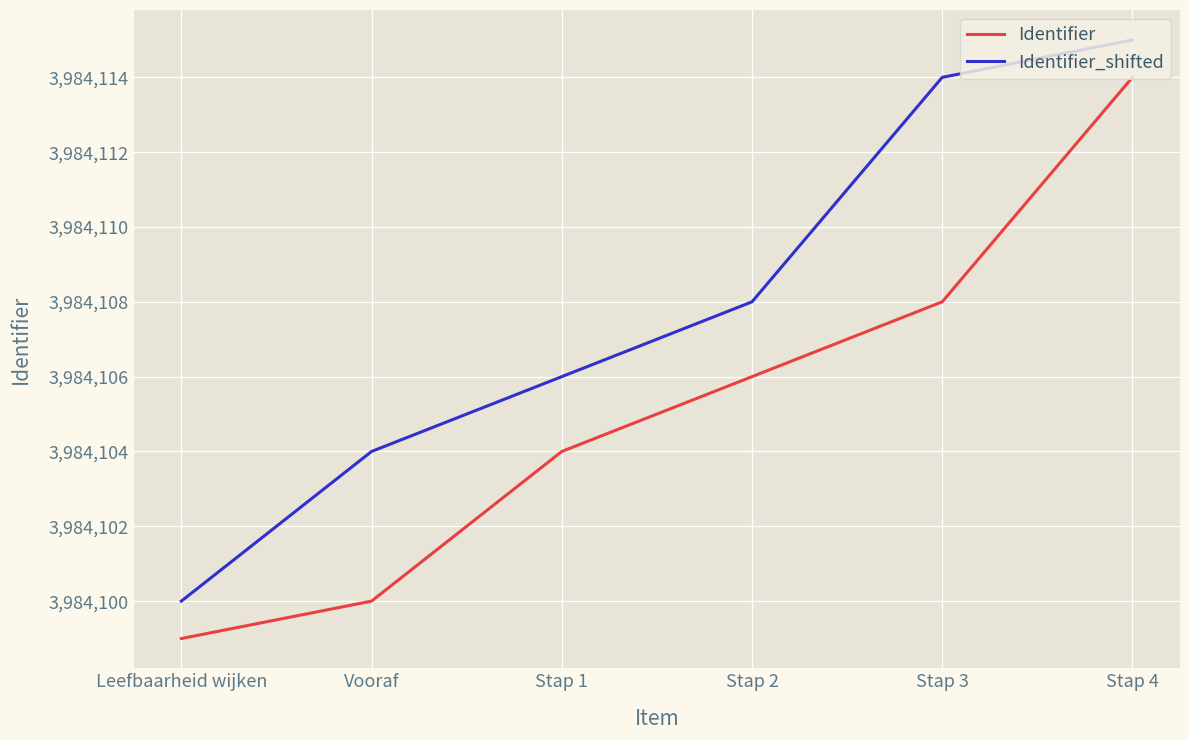

Which category has the highest value in the Identifier_shifted series?

Stap 4